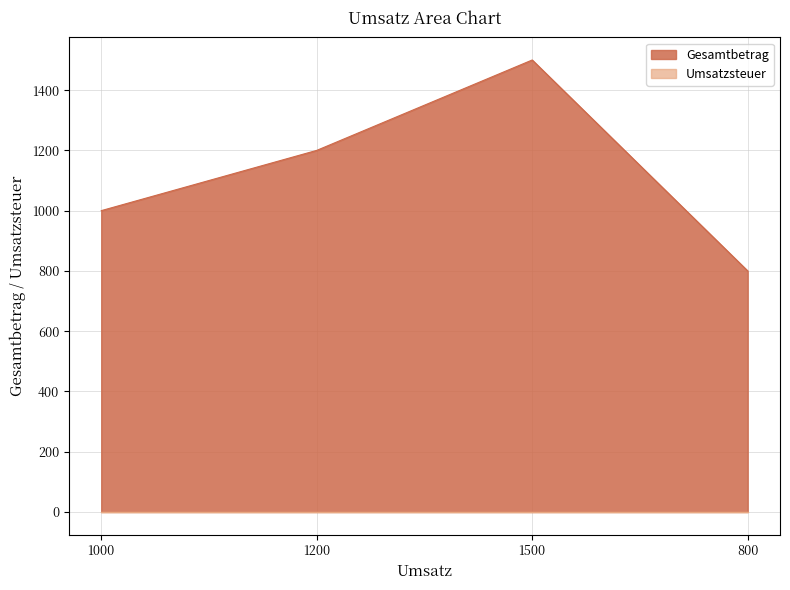

Count the number of values greater than 1200.

1